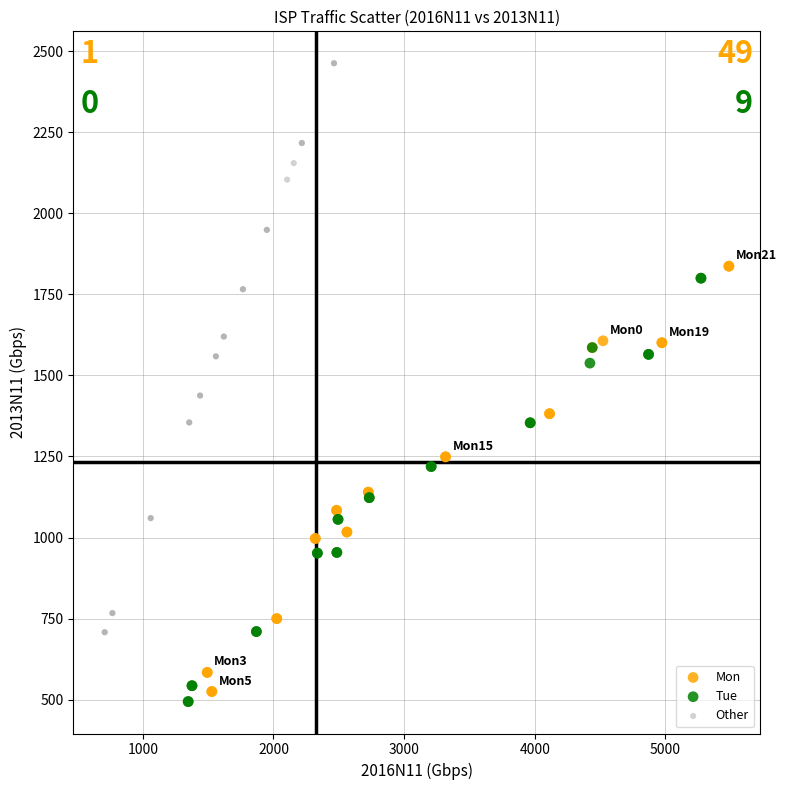

Which series contains the highest Y value?

Other